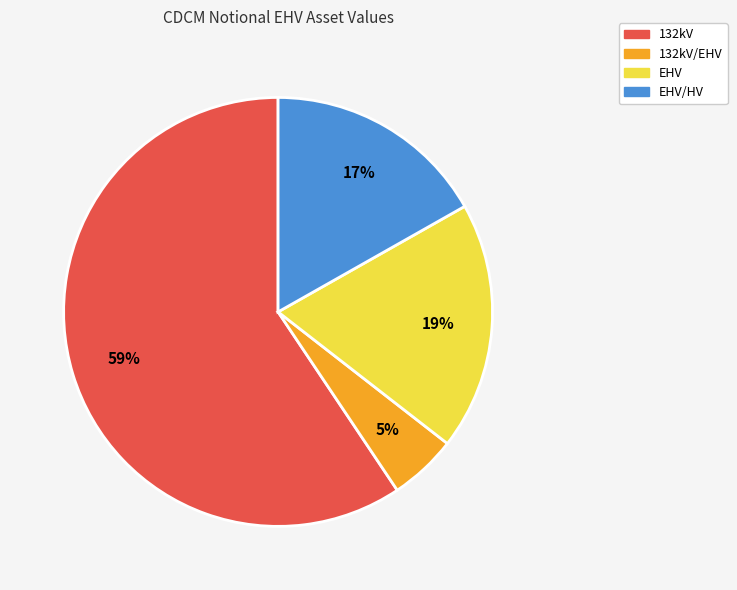

Does any single category account for the majority?

Yes